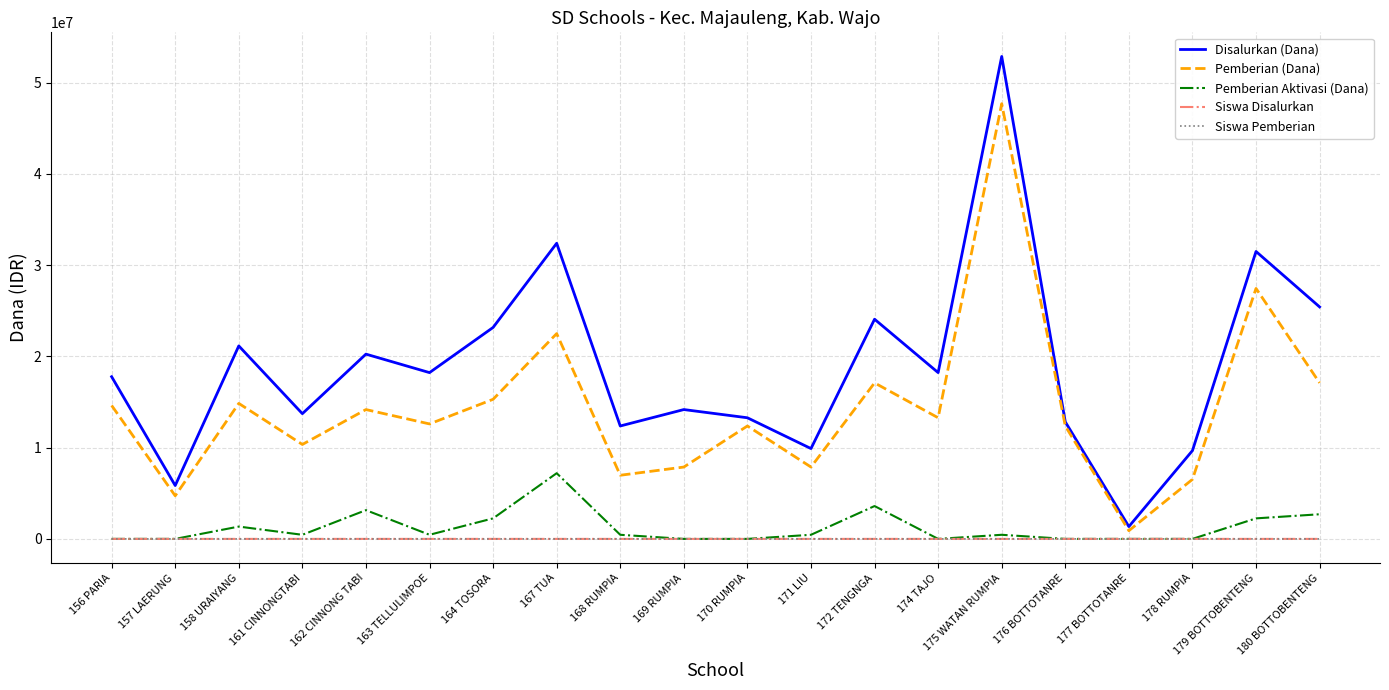

What is the maximum value shown in the chart?

52875000